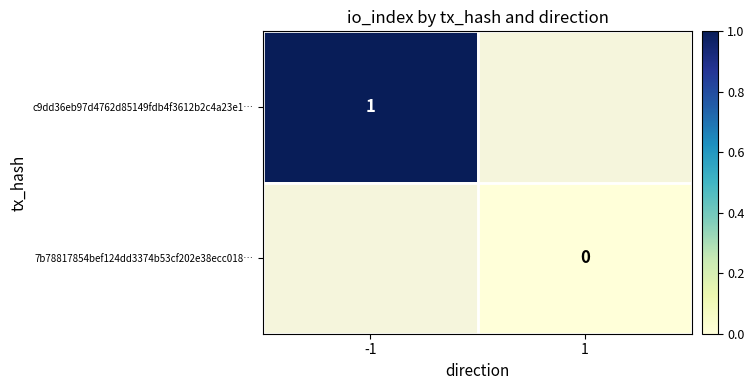

At how many categories does at least one series exceed 0?

1